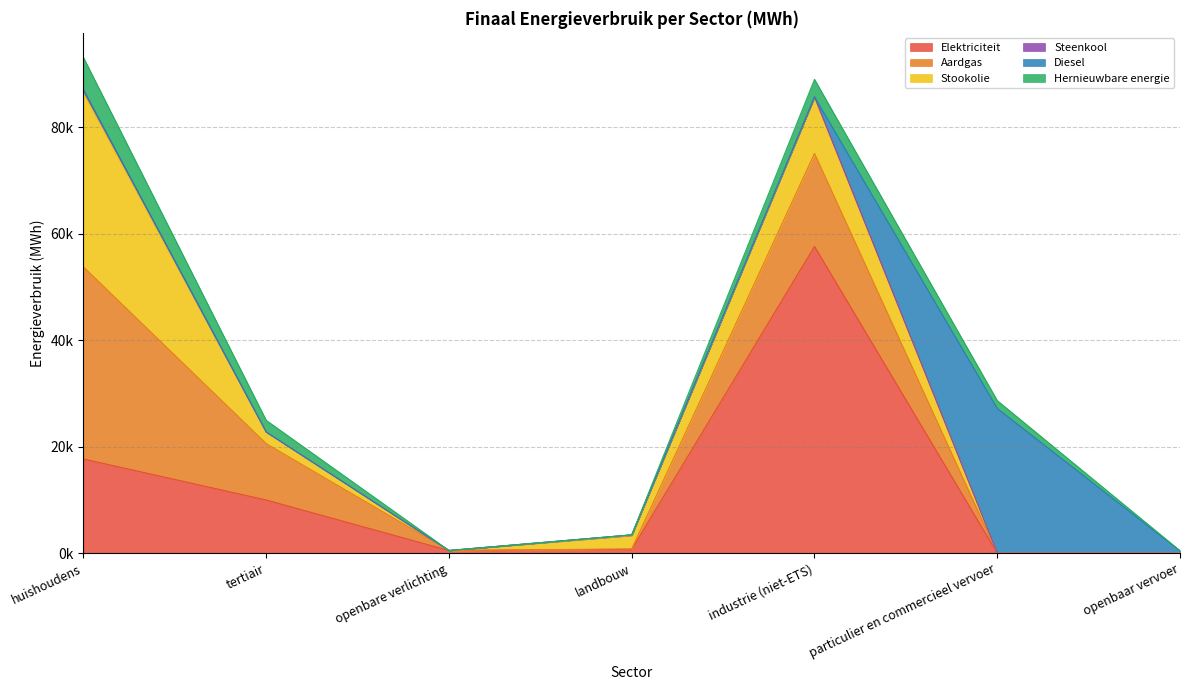

What is the sum of all Stookolie values?

47841.7